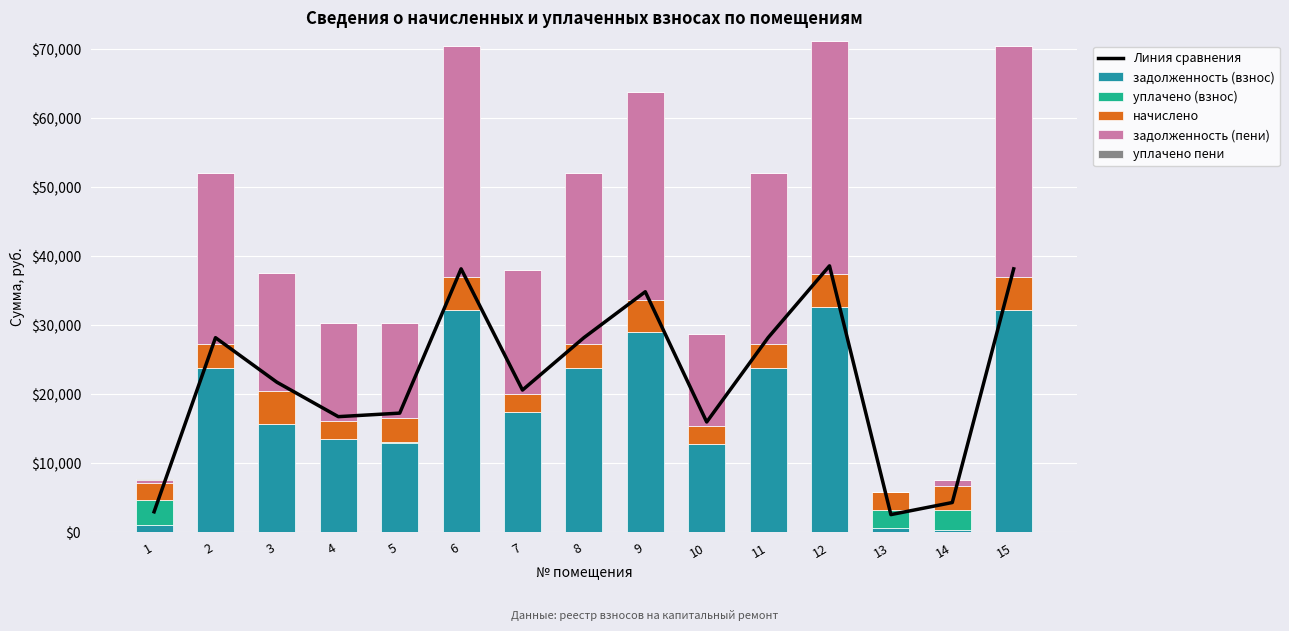

How many categories are shown in the chart?

15